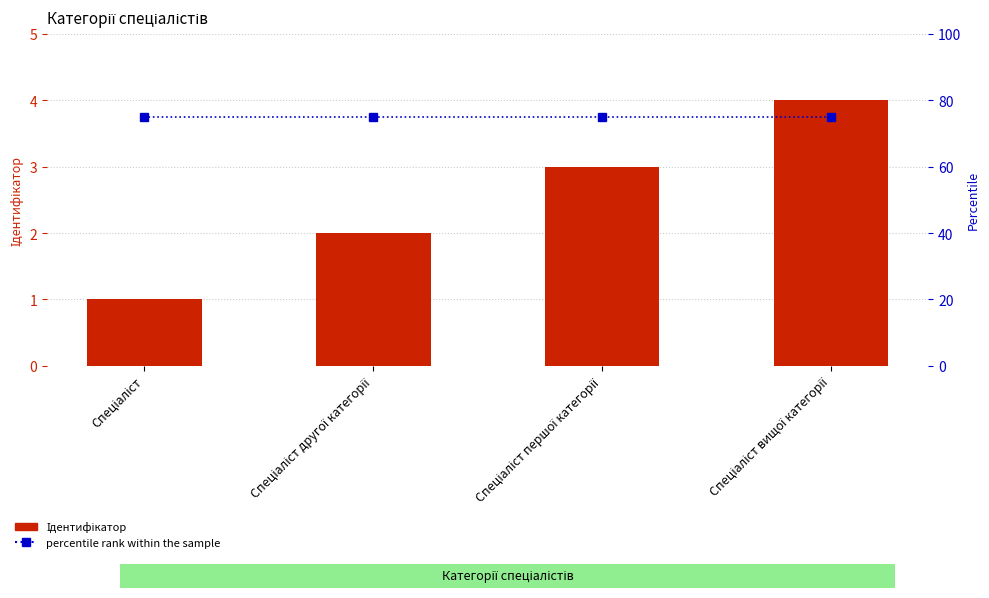

What is the approximate value of Ідентифікатор at Спеціаліст першої категорії?

3